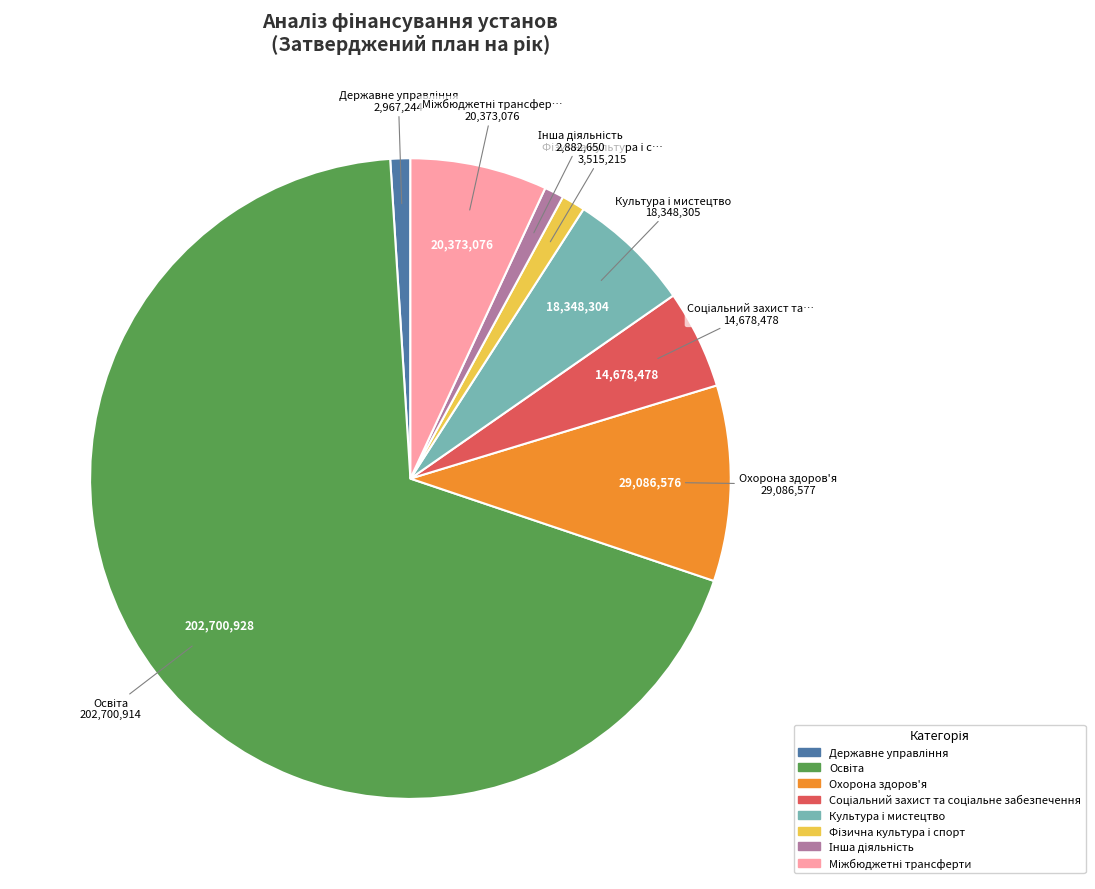

Does any single category account for the majority?

Yes